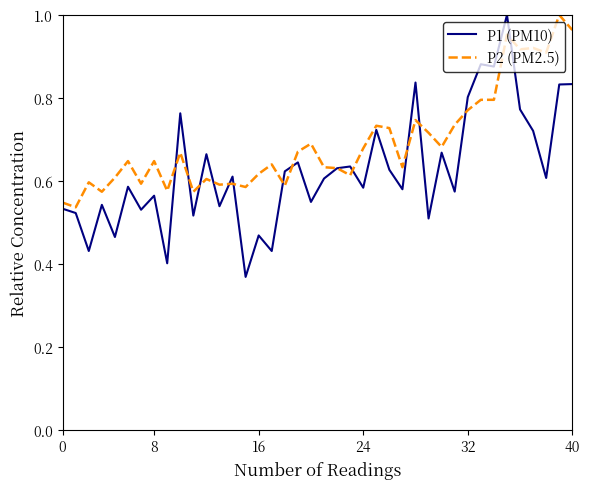

True or false: P1 (PM10) and P2 (PM2.5) intersect in this chart.

True